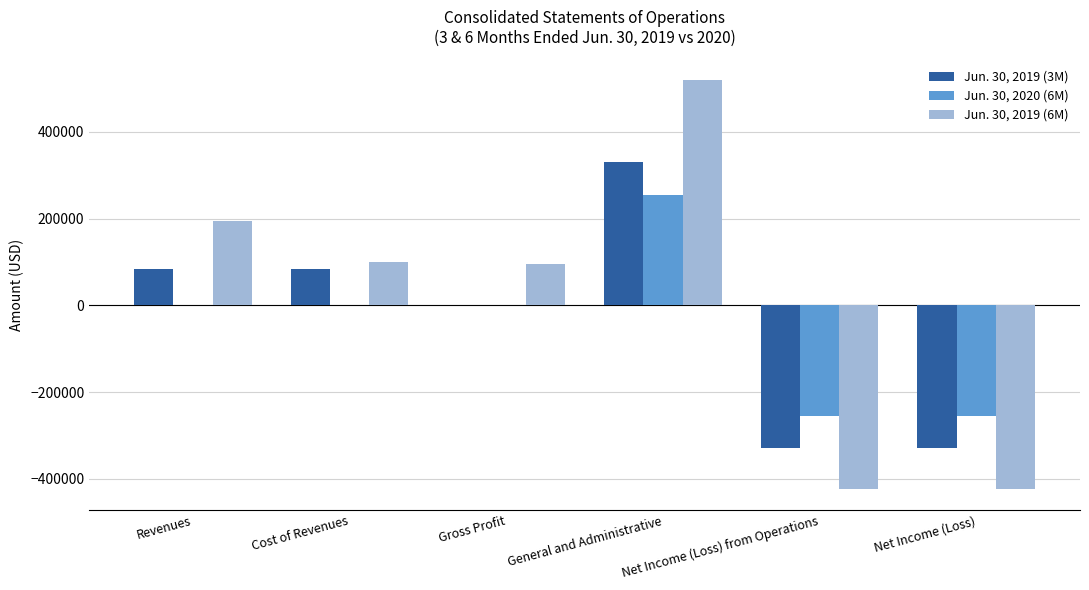

Which category has the highest value in the Jun. 30, 2019 (3M) series?

General and Administrative